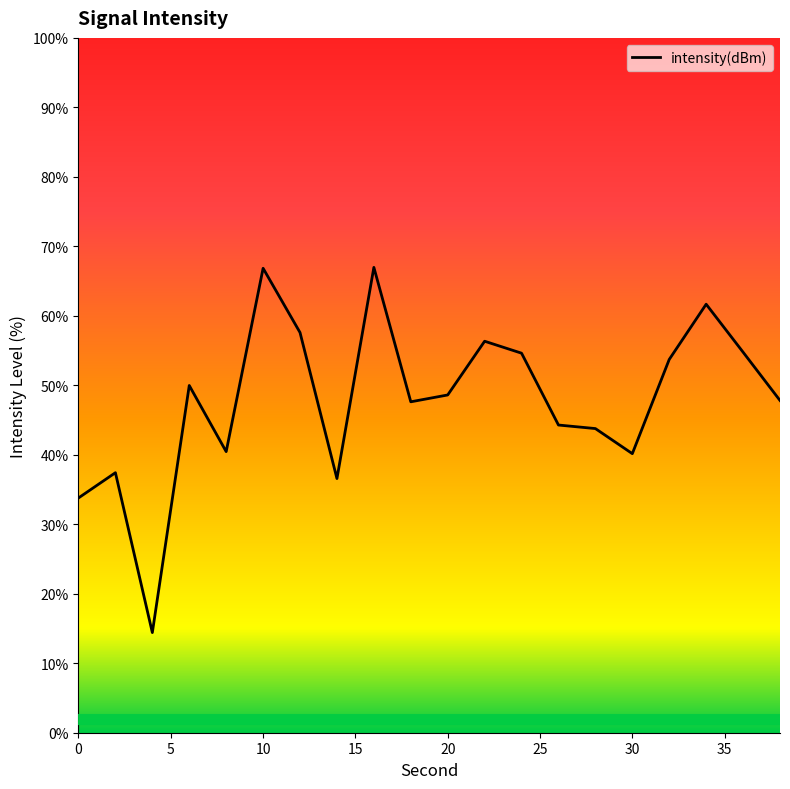

What is the greatest value displayed?

67.0